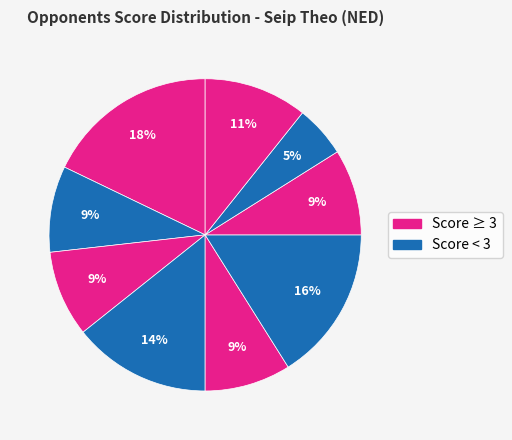

Count the number of slices in the pie.

9